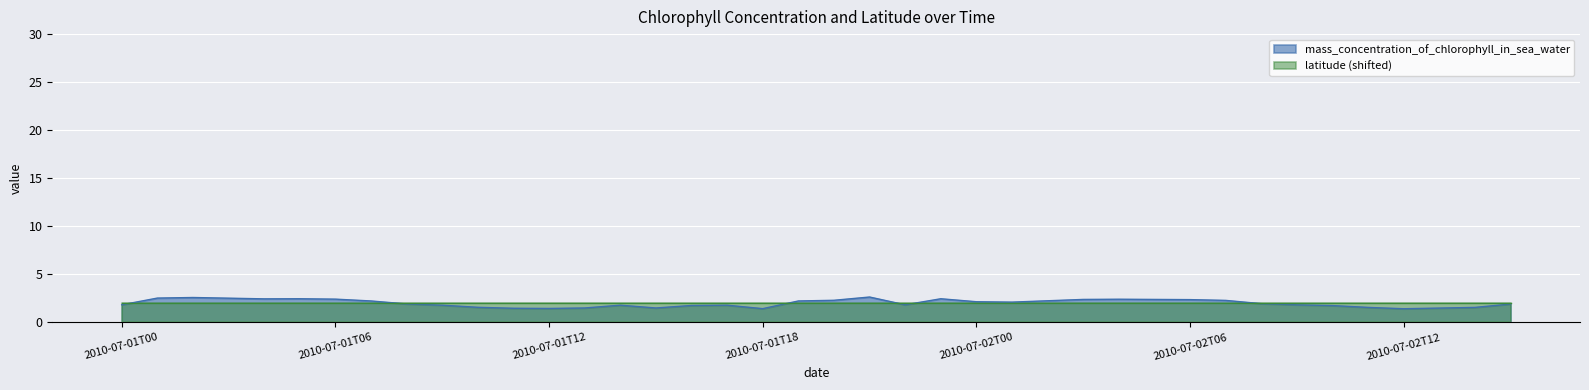

What is the minimum value shown in the chart?

1.4